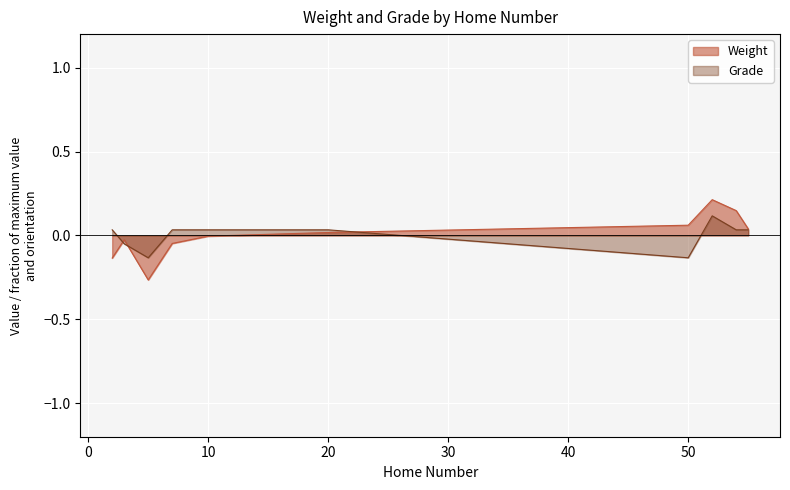

What is the approximate value of Grade at 50?

-0.1